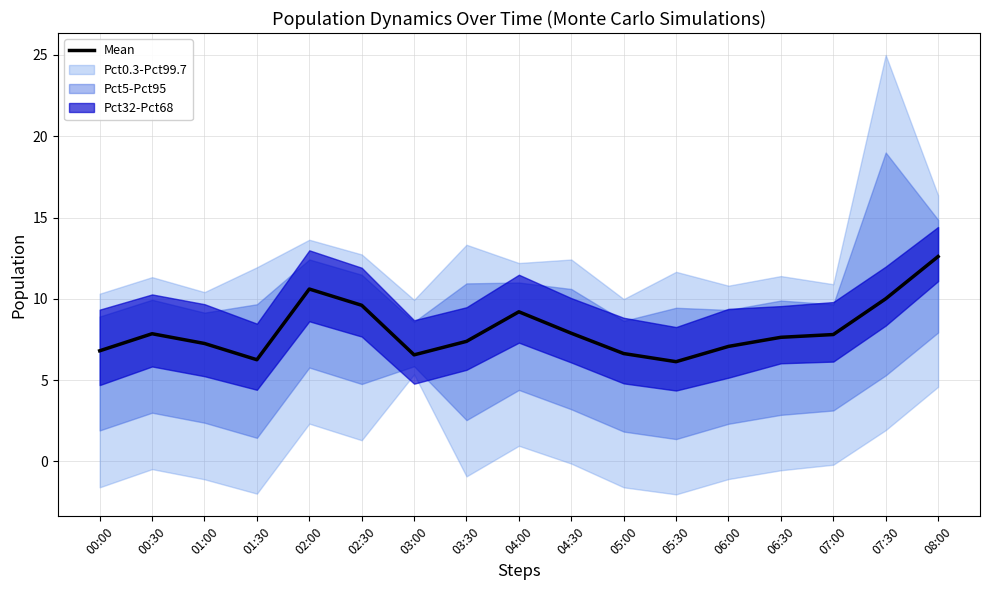

What value does the data have at 04:00?

9.2